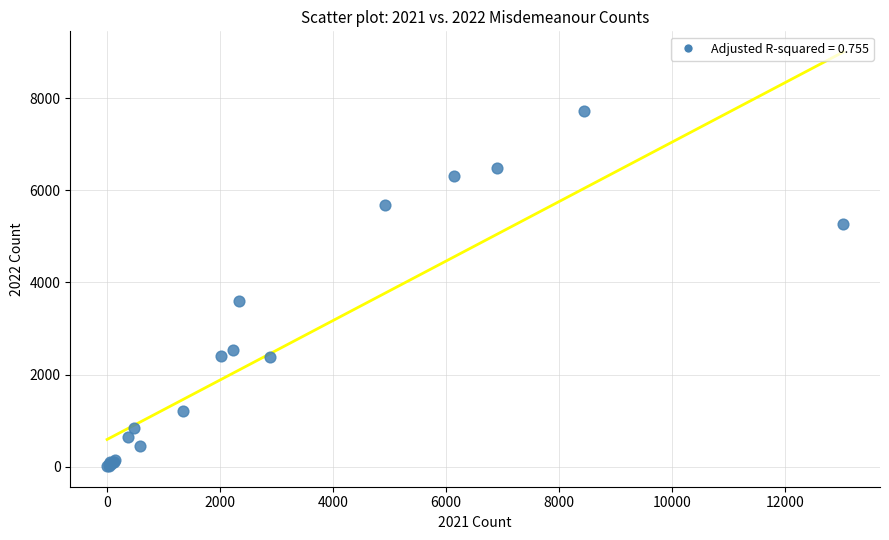

What Y value in the scatter plot is closest to 3866?

3603